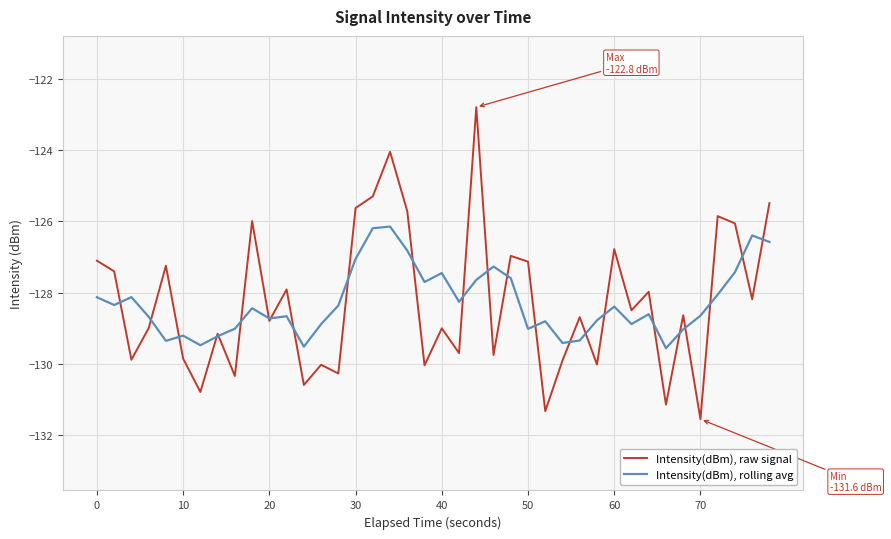

What is the highest value of the Intensity(dBm), raw signal series?

-122.8